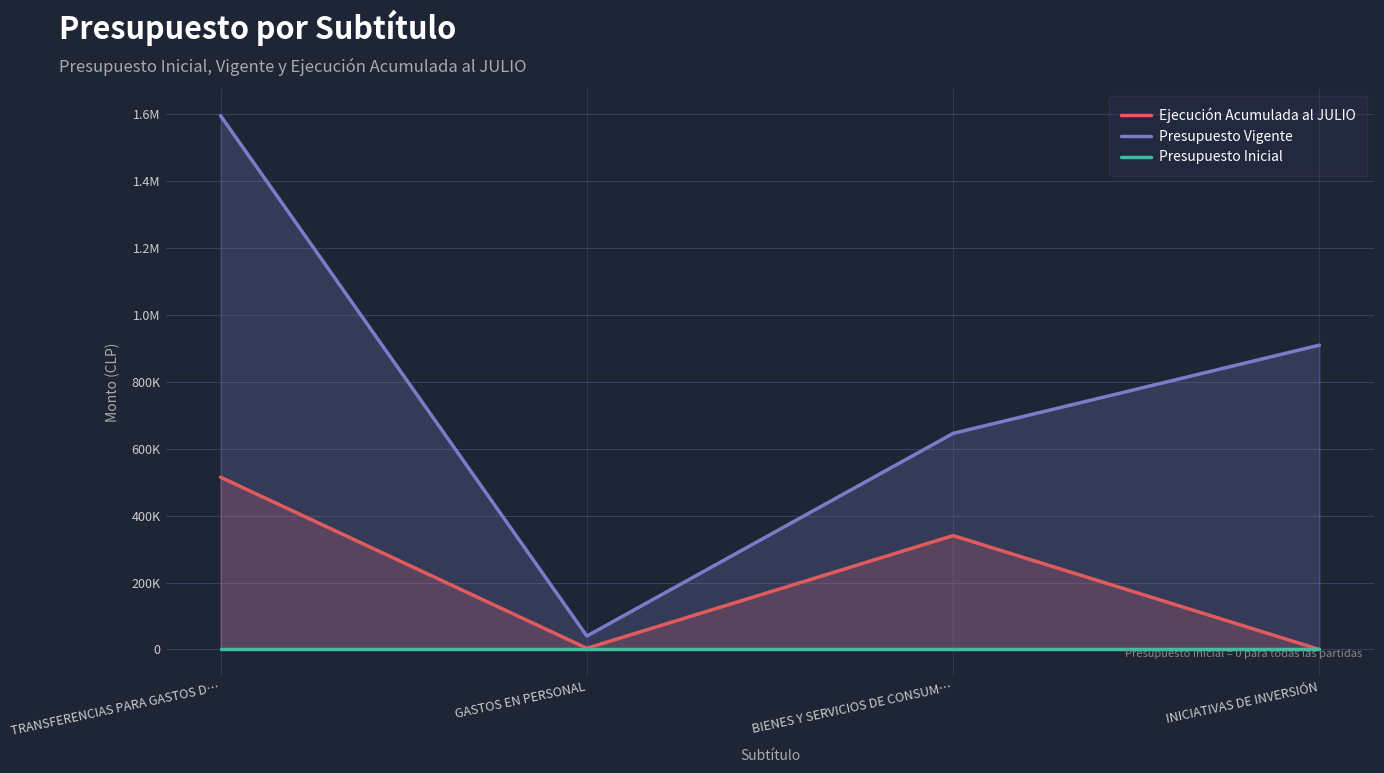

How many lines are shown in the chart?

3